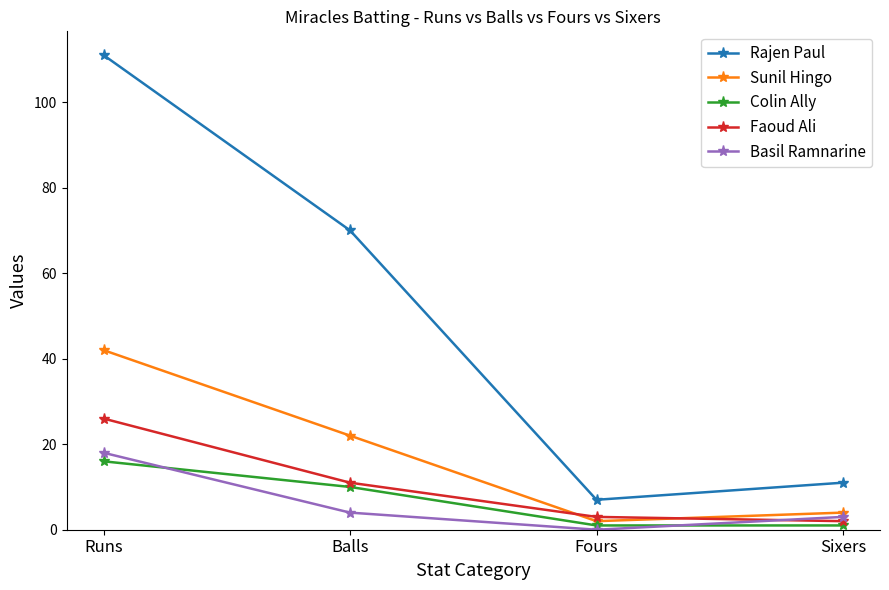

What is the total value across all series at Balls?

117